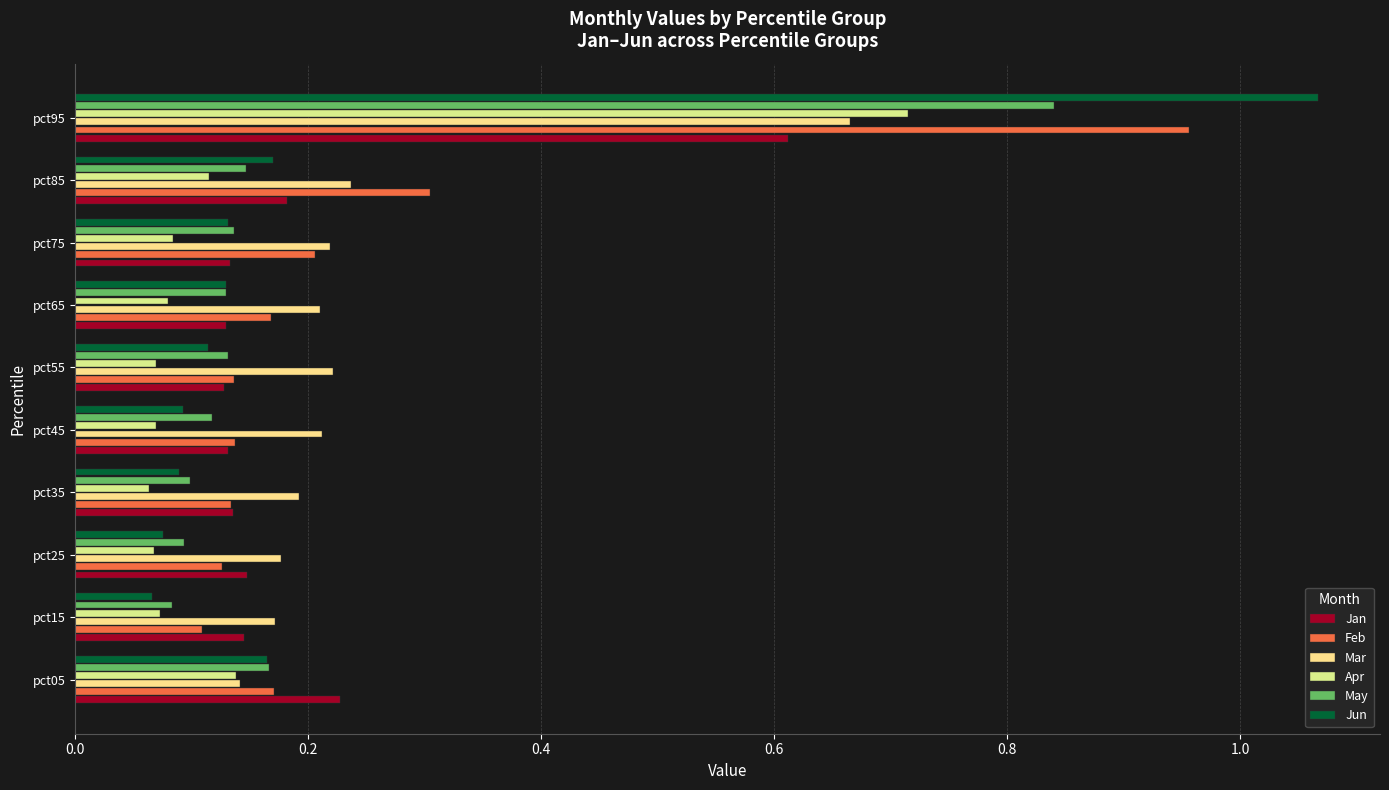

Which label corresponds to the largest value in the chart?

pct95